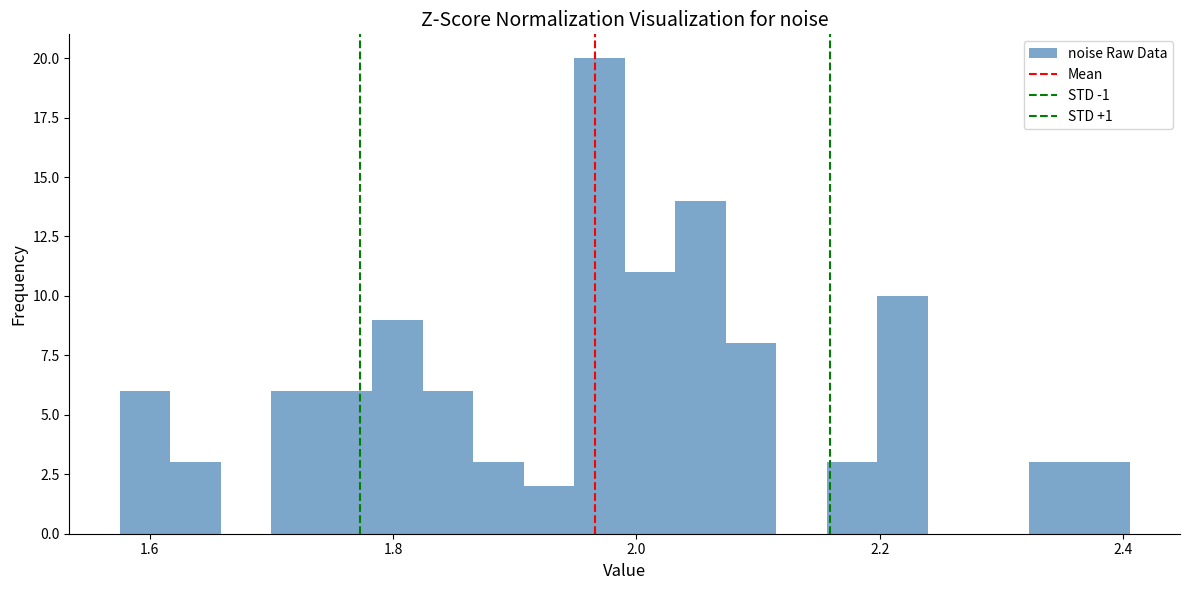

Read against the x-axis, roughly where is the centre of the tallest bar?

1.96